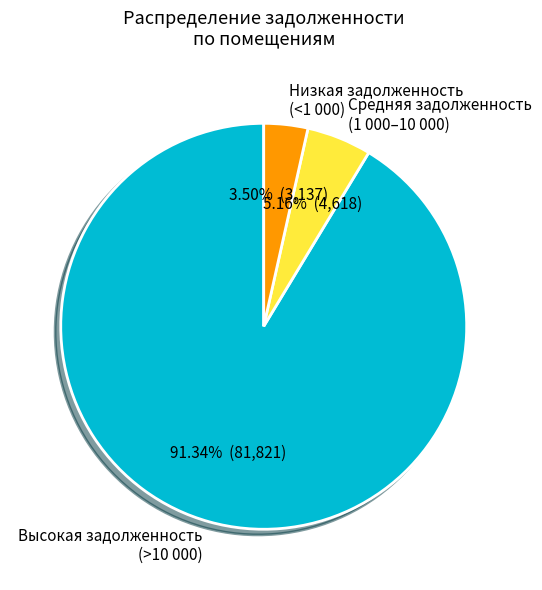

How many segments does this pie chart have?

3